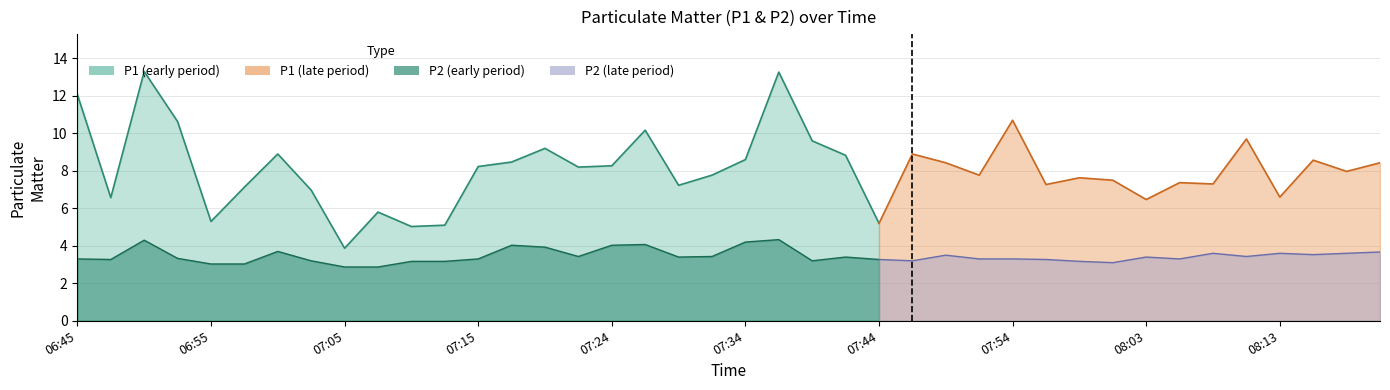

Which has a higher value, 07:54 or 07:56?

07:54